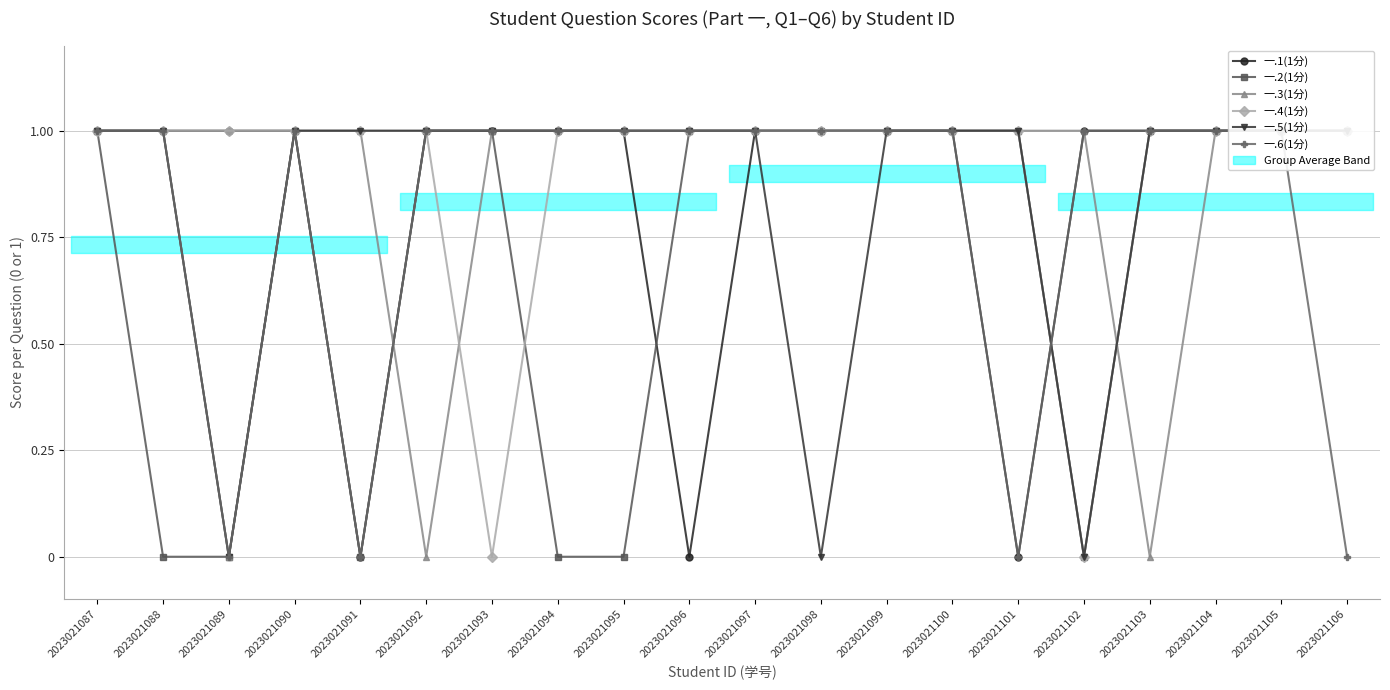

Is it true that 一.3(1分) equals 2 at 2023021093?

False